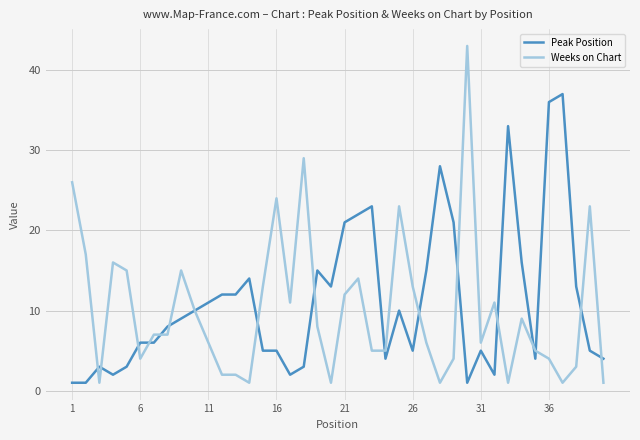

What is the sum of all Weeks on Chart values?

405